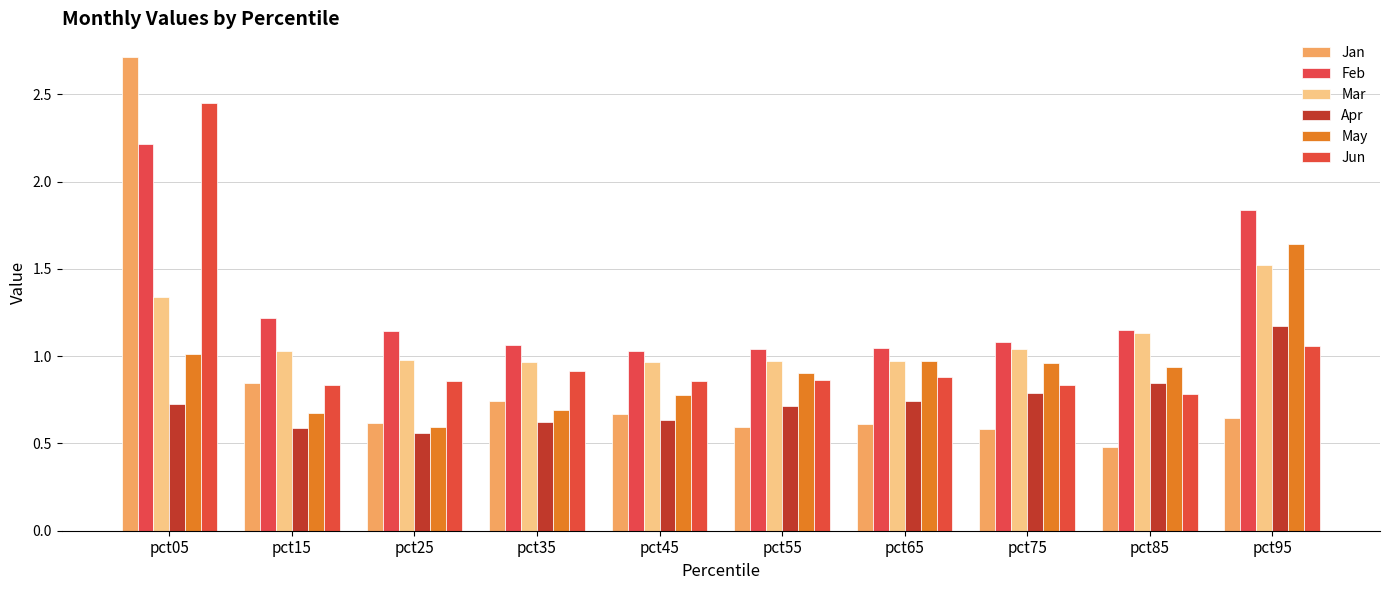

The value of Feb at pct85 is 1.2. True or false?

True